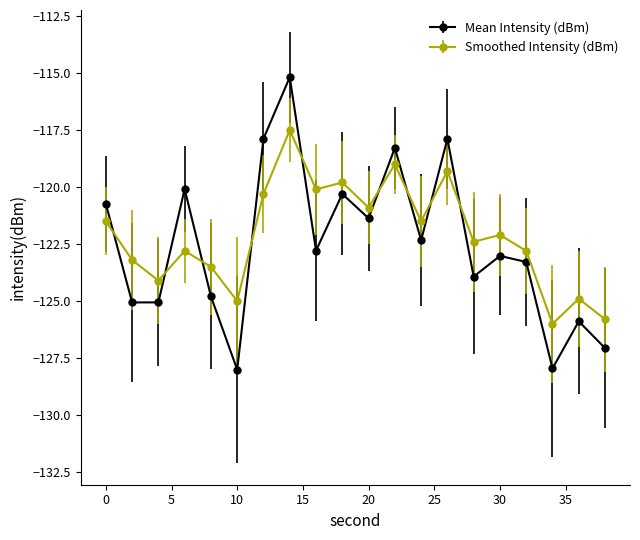

Which series has the largest total across all categories?

Smoothed Intensity (dBm)